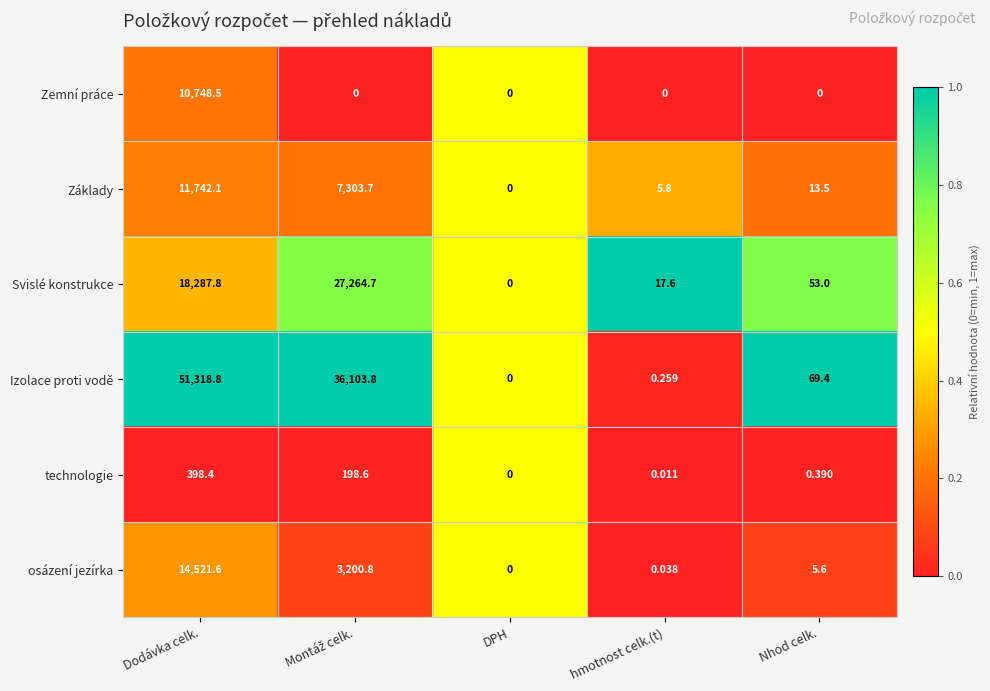

At hmotnost celk.(t), list the series in order from largest to smallest.

Svislé konstrukce, Základy, Izolace proti vodě, osázení jezírka, technologie, Zemní práce